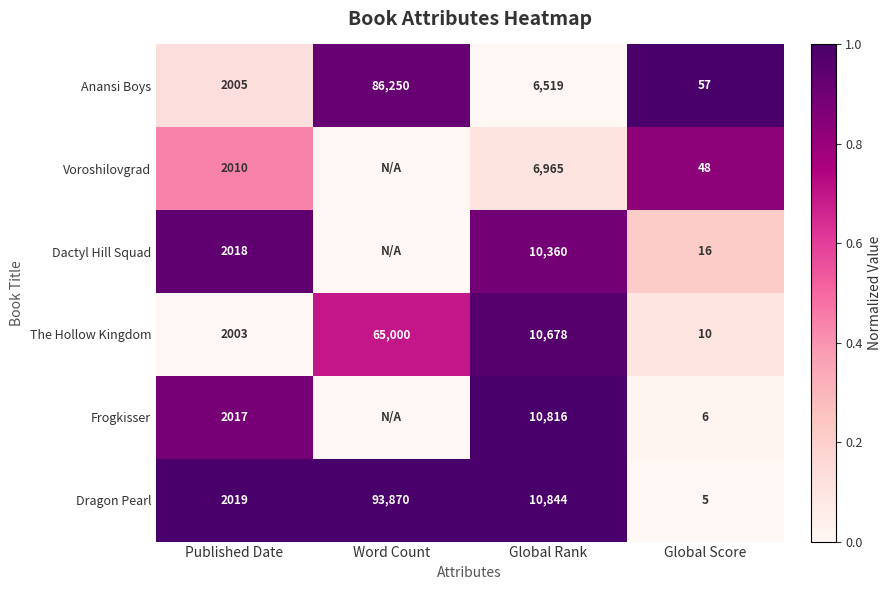

Between Published Date and Global Rank, which is larger?

Published Date